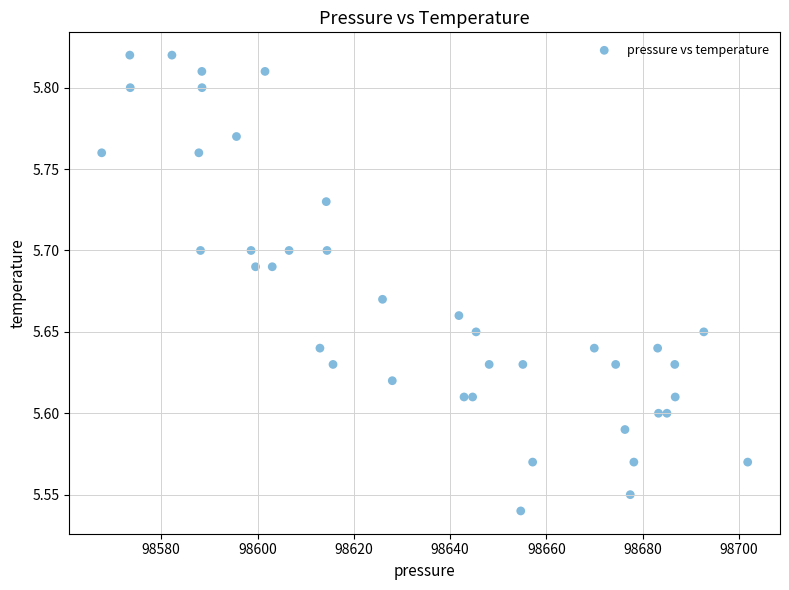

What is the range of Y values (max minus min)?

0.3